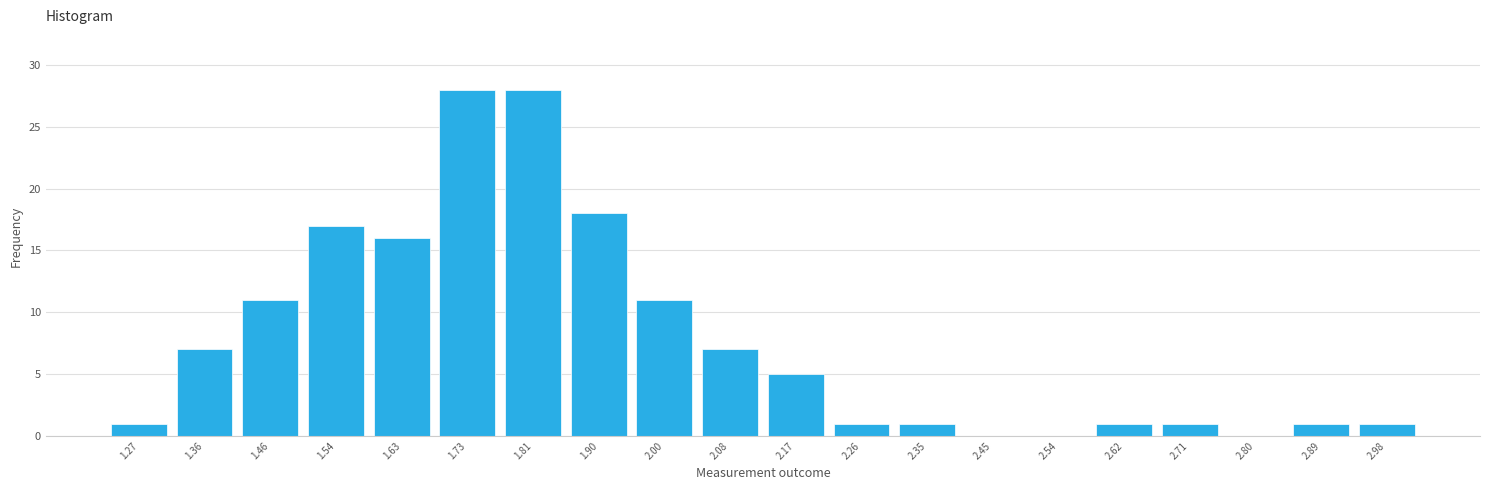

Reading left to right, list every bar in this chart as the range it spans on the x-axis followed by its height. The values are not printed on the chart, so give them approximately, as read against the axis.

1.23 to 1.32: 1
1.32 to 1.41: 7
1.41 to 1.50: 11
1.50 to 1.59: 17
1.59 to 1.68: 16
1.68 to 1.77: 28
1.77 to 1.86: 28
1.86 to 1.95: 18
1.95 to 2.04: 11
2.04 to 2.13: 7
2.13 to 2.22: 5
2.22 to 2.31: 1
2.31 to 2.40: 1
2.40 to 2.49: 0
2.49 to 2.58: 0
2.58 to 2.67: 1
2.67 to 2.76: 1
2.76 to 2.85: 0
2.85 to 2.94: 1
2.94 to 3.03: 1